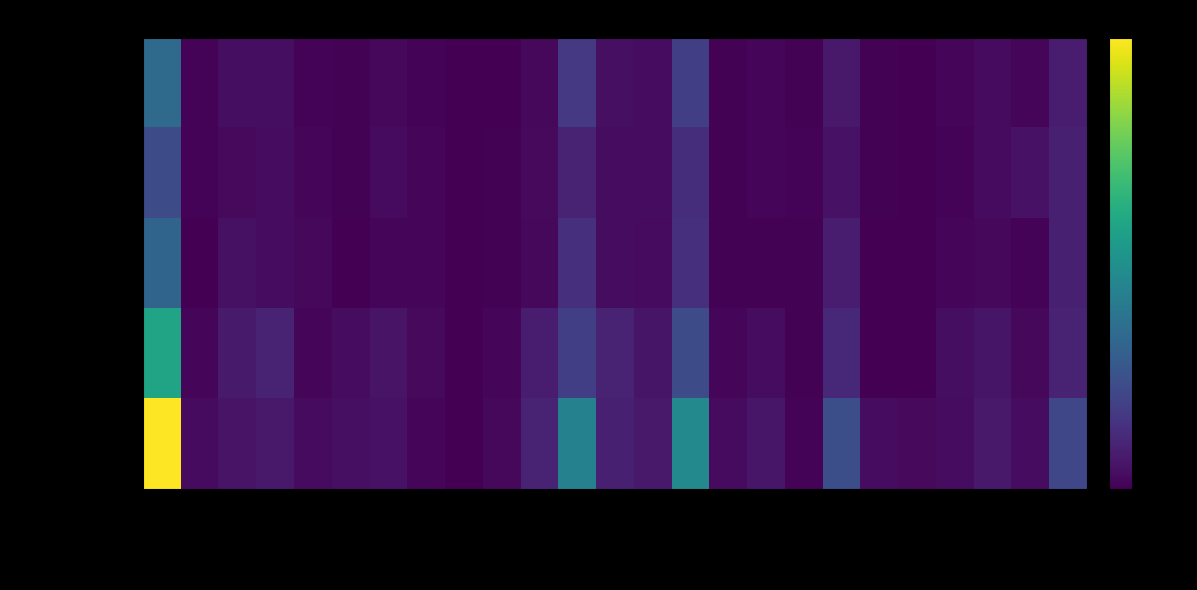

What is the spread (max minus min) of values at Lichtervelde?

1